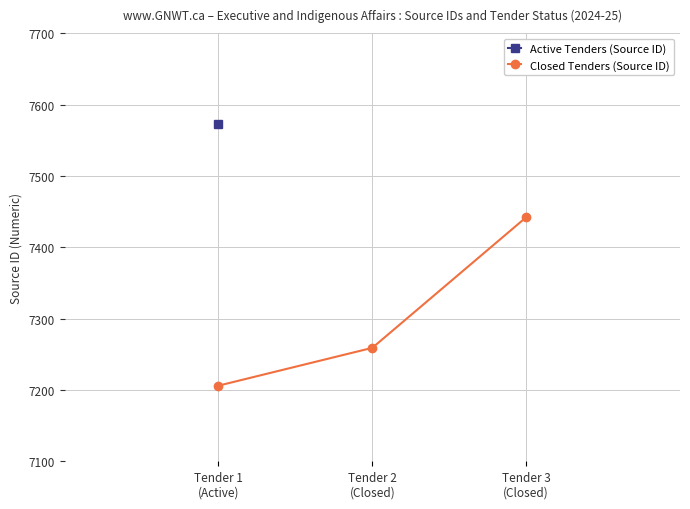

List the labels in order of value, largest first.

Tender 3
(Closed), Tender 2
(Closed), Tender 1
(Active)